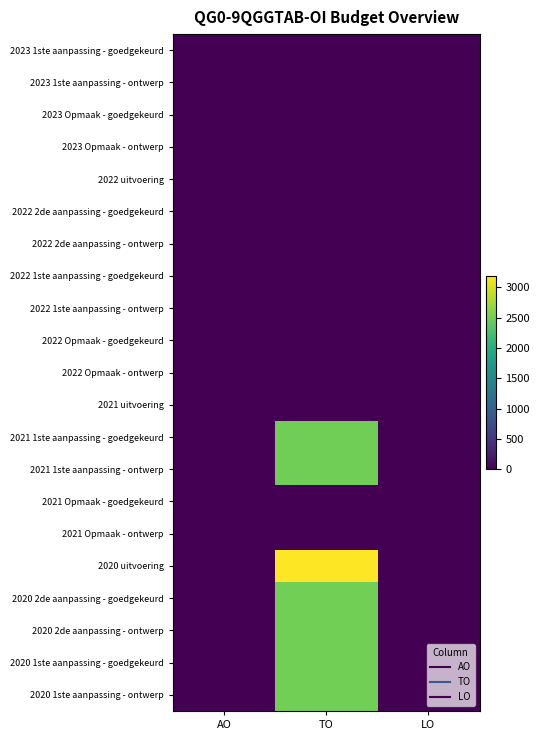

Which series changed the most between AO and TO?

2020 uitvoering